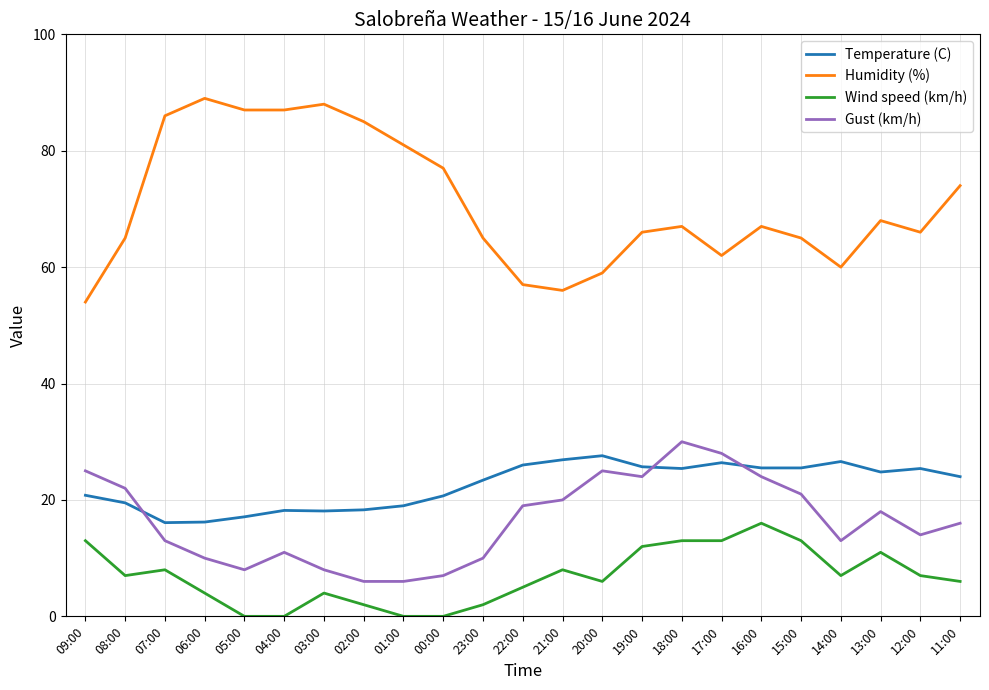

True or false: Temperature (C) and Gust (km/h) intersect in this chart.

True